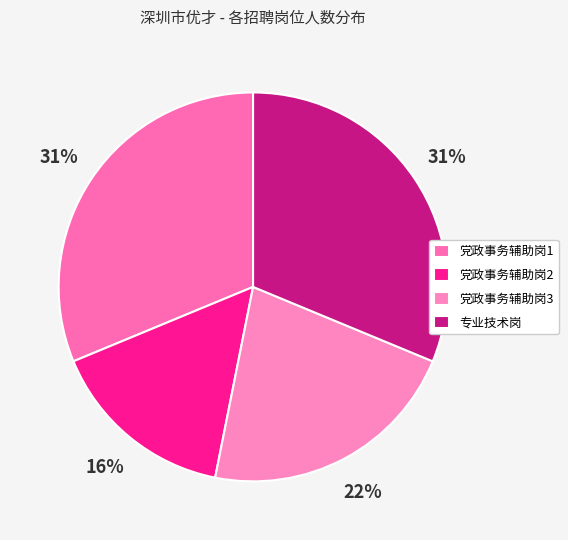

How many segments does this pie chart have?

4